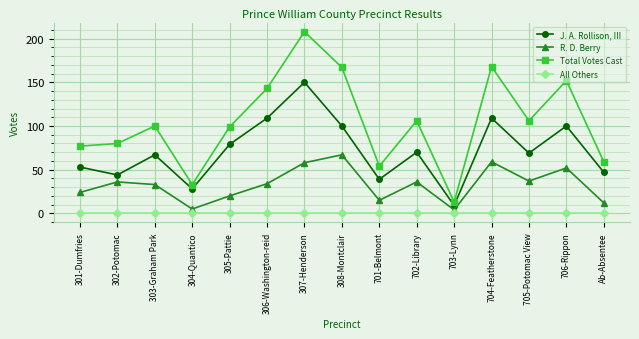

At 306-Washington-reid, list the series in order from smallest to largest.

All Others, R. D. Berry, J. A. Rollison, III, Total Votes Cast